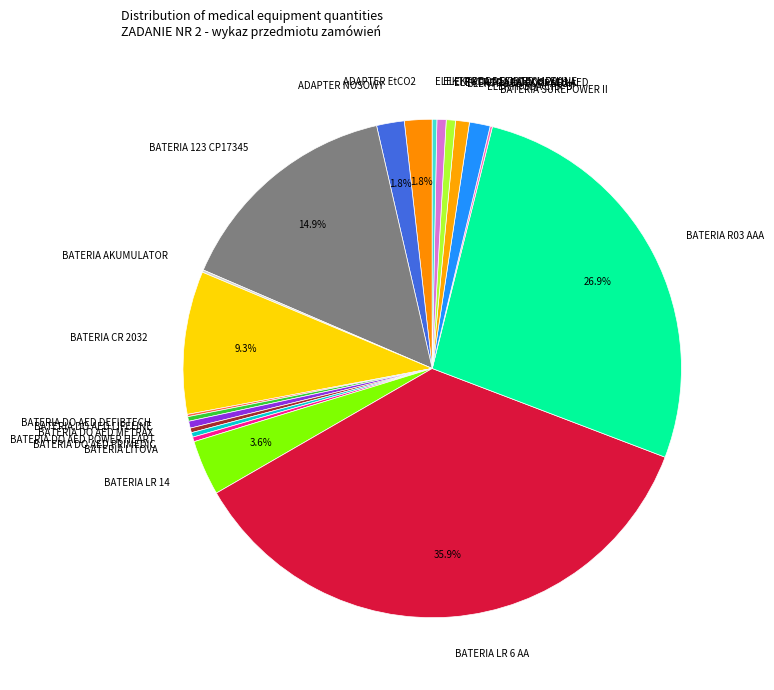

Which slice is the largest?

BATERIA LR 6 AA